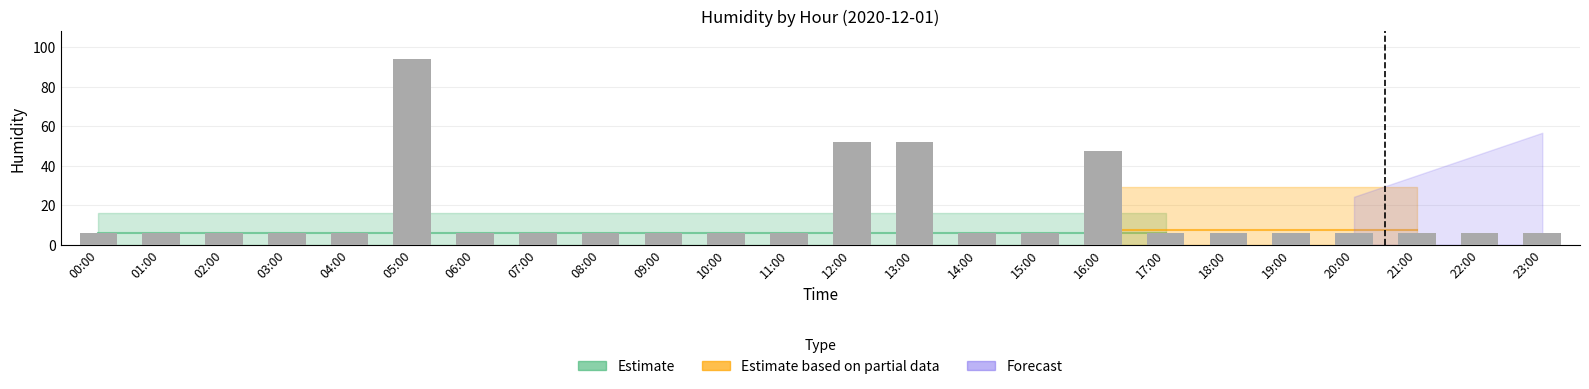

What is the maximum value shown in the chart?

94.1